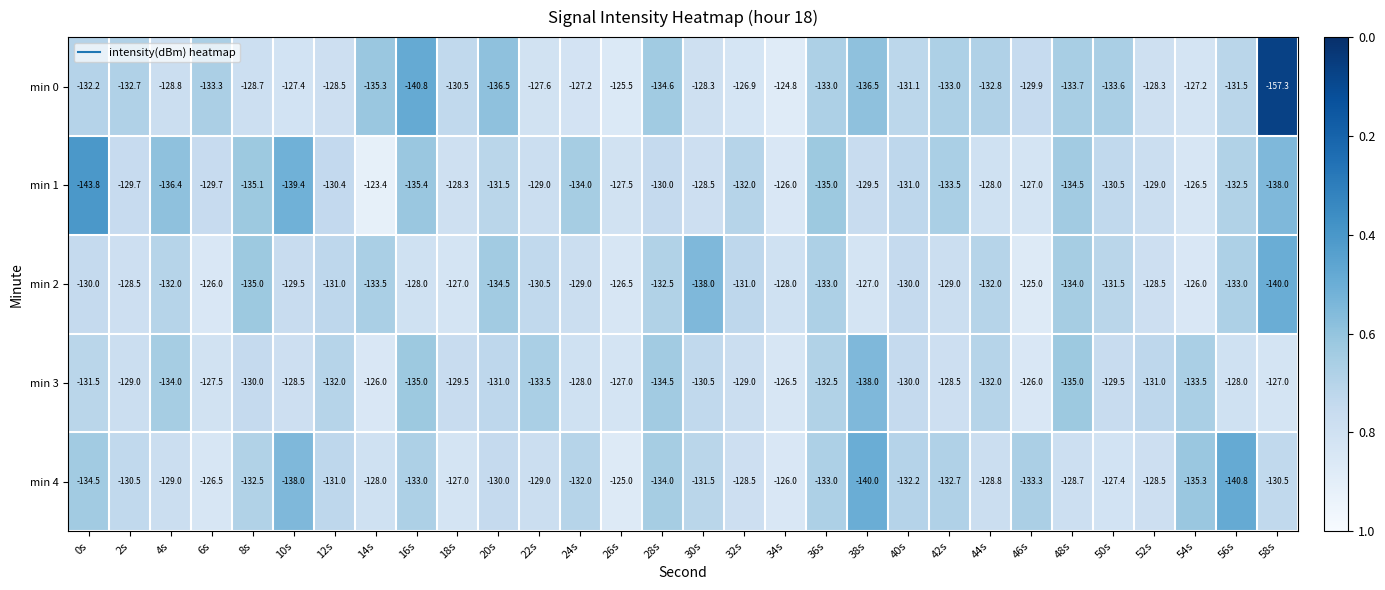

At 32s, list the series in order from smallest to largest.

min 1, min 2, min 3, min 4, min 0